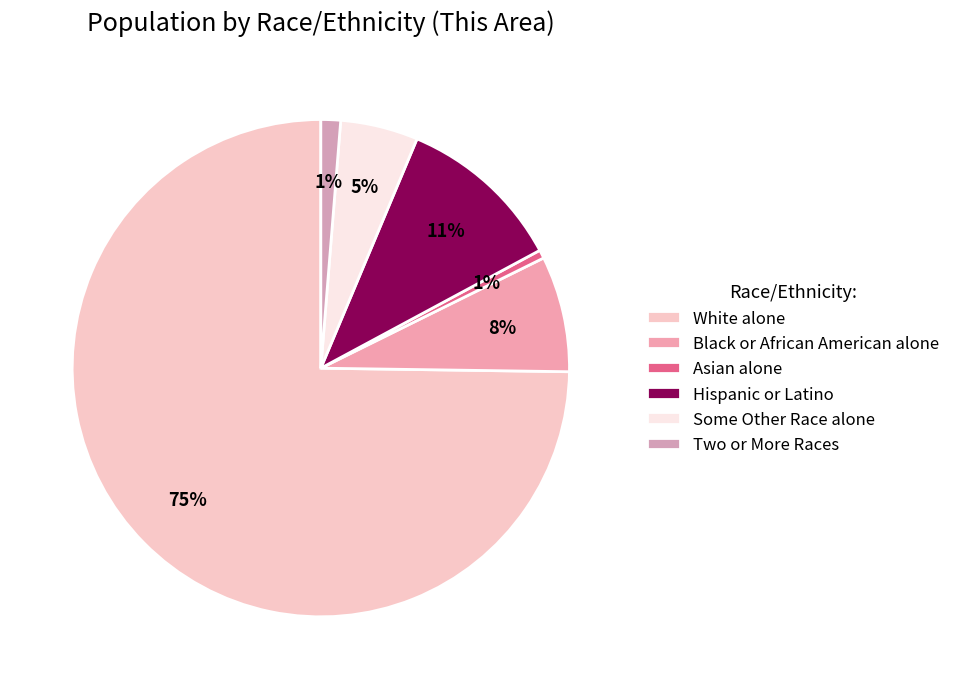

What percentage is the Asian alone slice, to the nearest percent?

1%